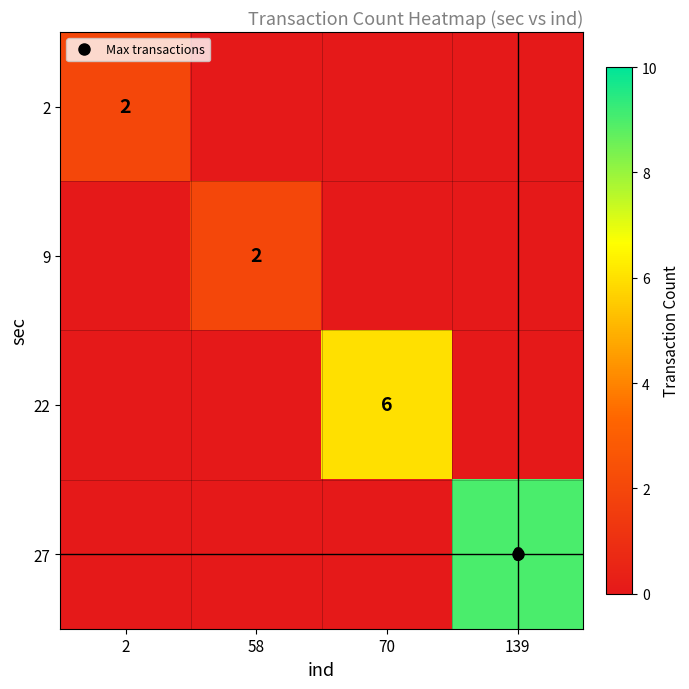

Which series has the widest spread of values?

27